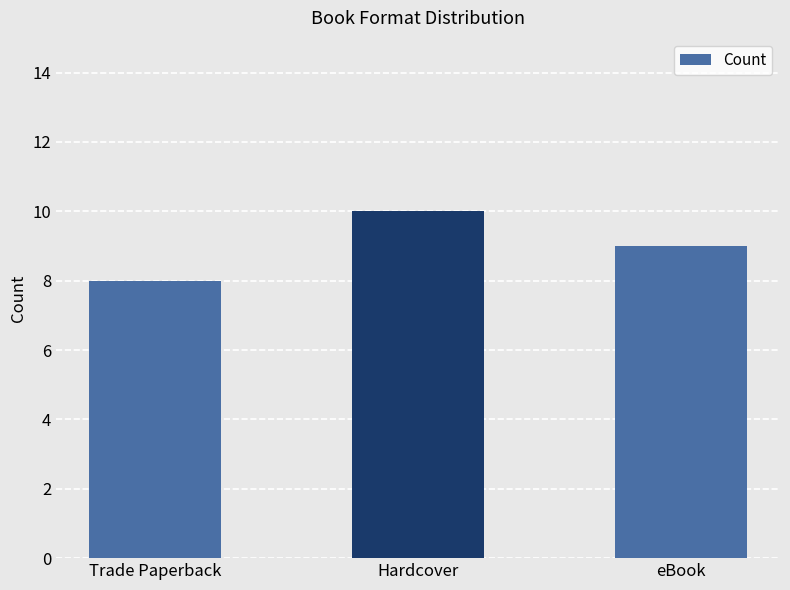

Between Hardcover and eBook, which is larger?

Hardcover